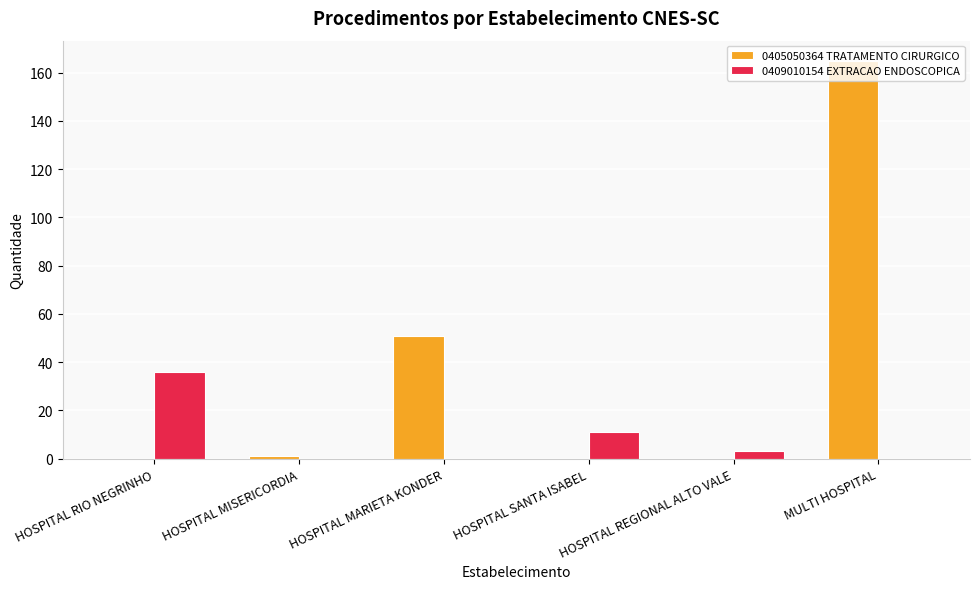

At which label is 0405050364 TRATAMENTO CIRURGICO closest to 82?

HOSPITAL MARIETA KONDER